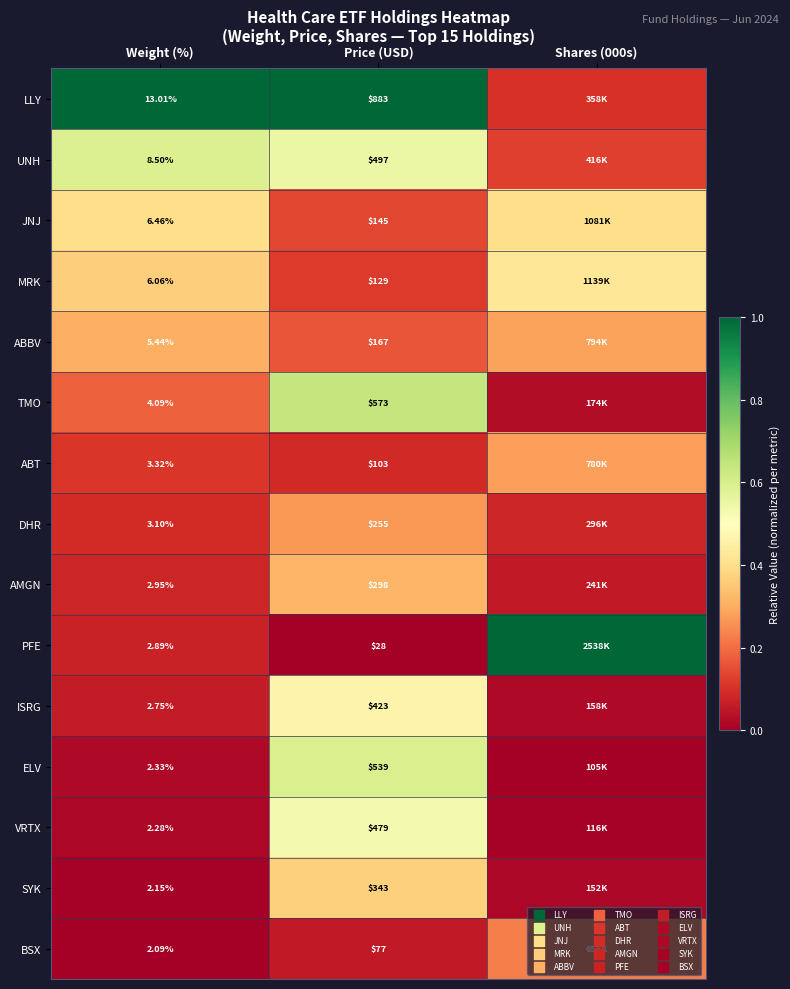

Between Weight (%) and Price (USD), which series saw the biggest shift?

LLY